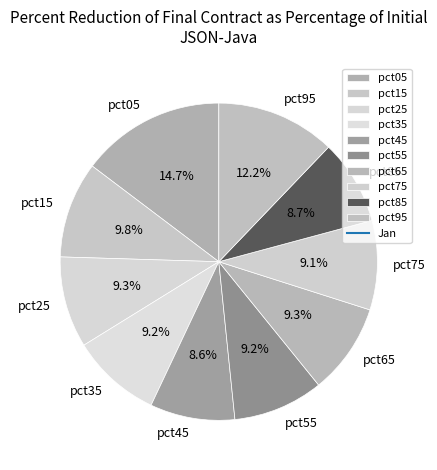

To the nearest percent, what portion does pct55 represent?

9%